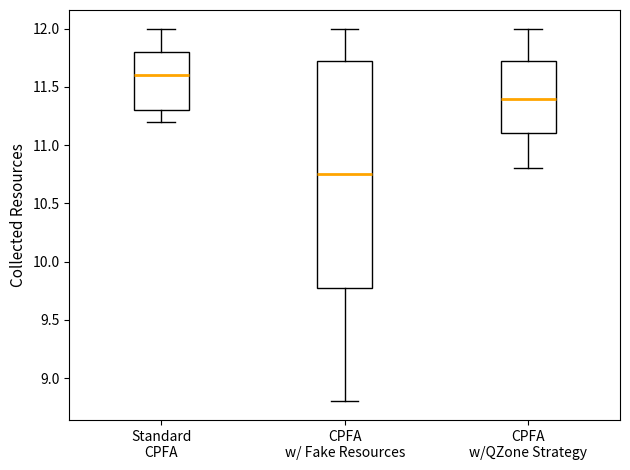

Which box has the highest median line?

Standard CPFA